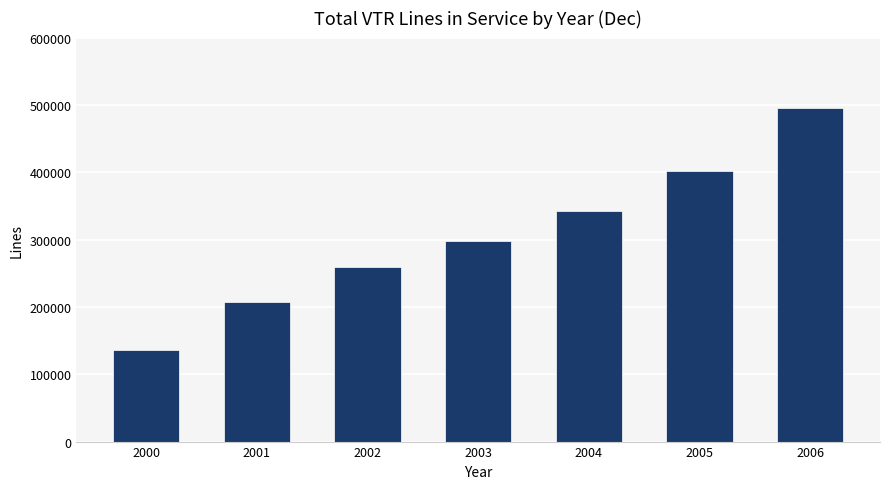

What is the change in value from 2003 to 2006?

+197495